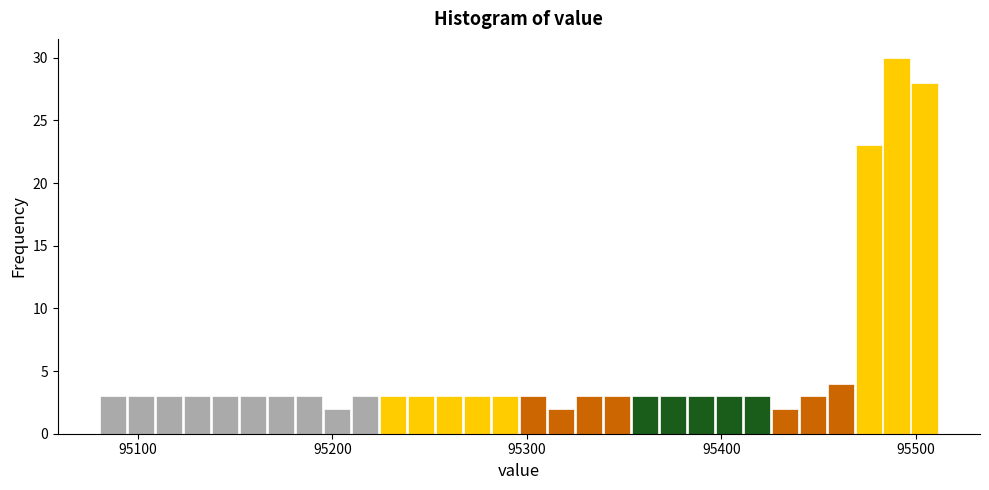

Around what value on the x-axis is the tallest bar? Give the approximate position of its centre, as read against the axis.

95490